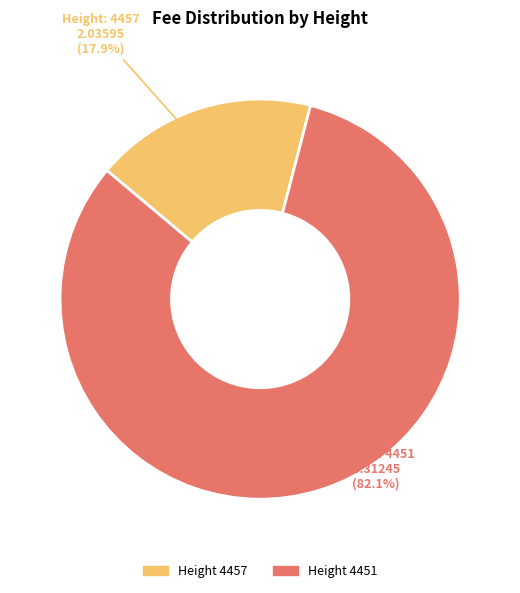

What is the majority slice?

Height 4451